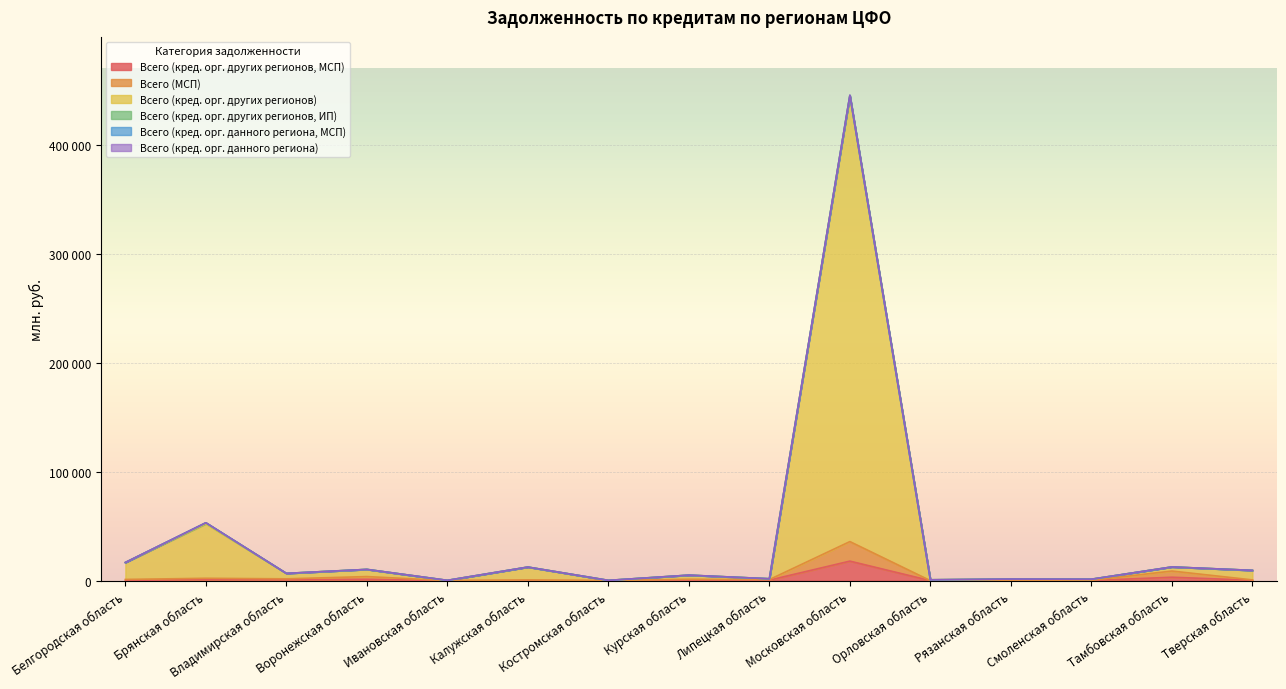

Which series has the largest total across all categories?

Всего (кред. орг. других регионов)